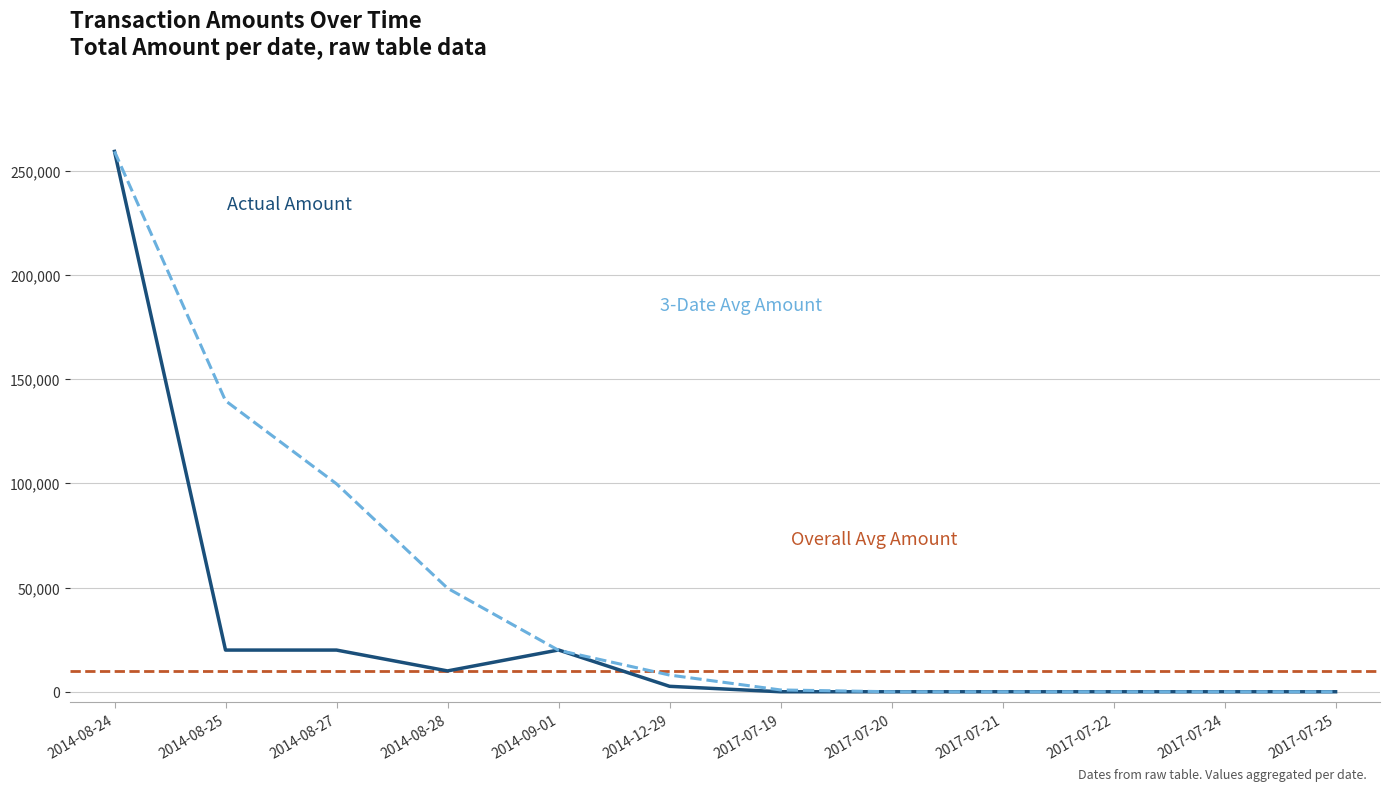

Does the chart have visible grid lines?

Yes